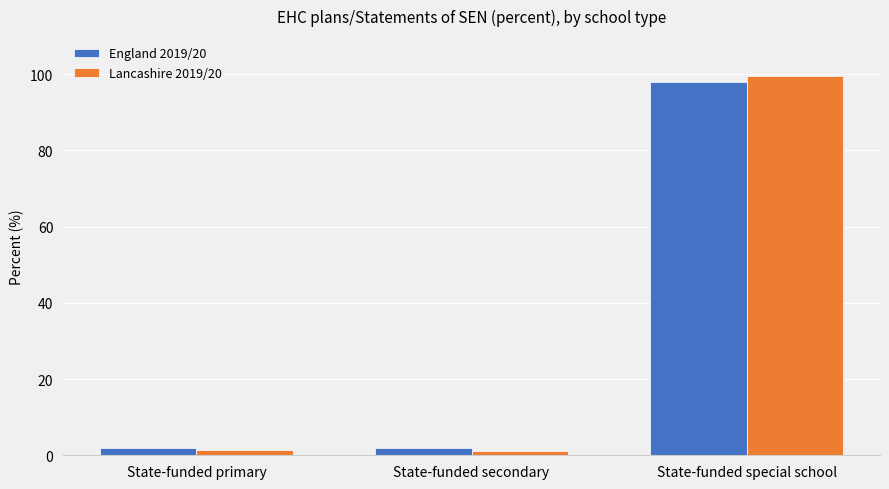

True or false: England 2019/20 has a value of 1.8 at State-funded primary.

True